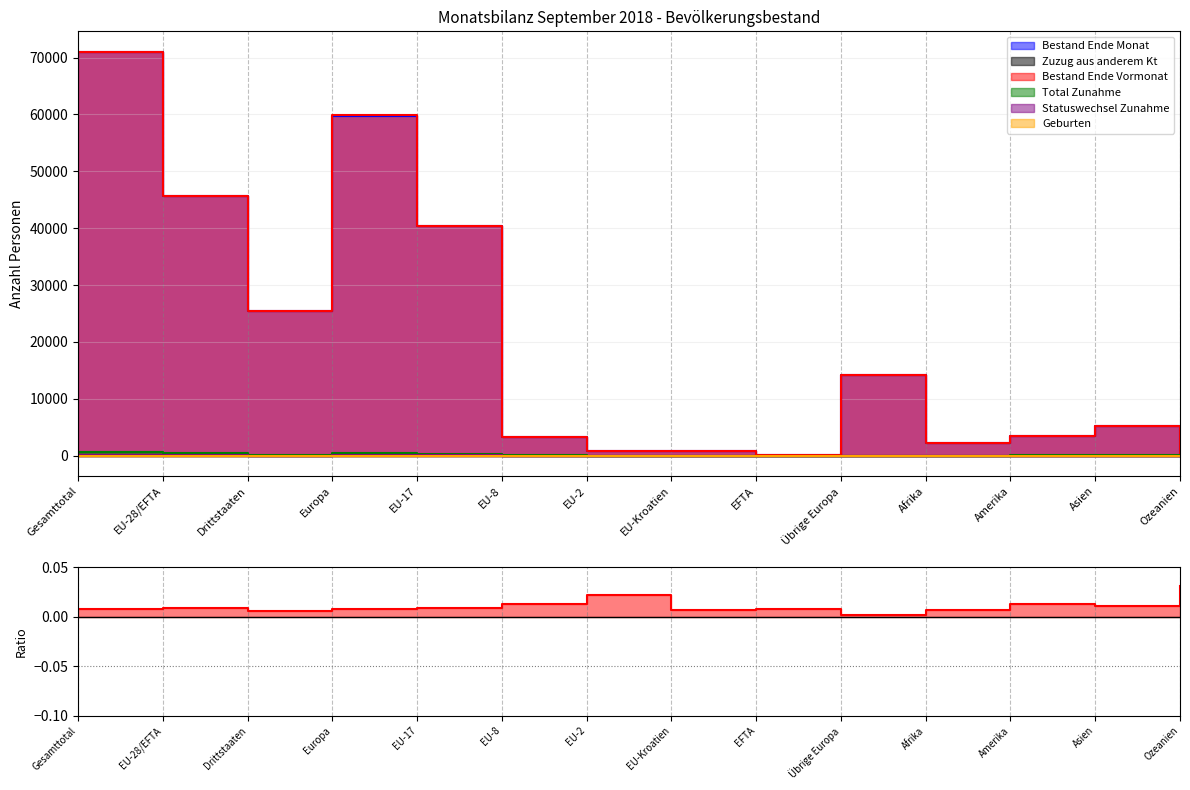

Is the value of Bestand Ende Monat at Ozeanien greater than the value of Geburten at EFTA?

Yes